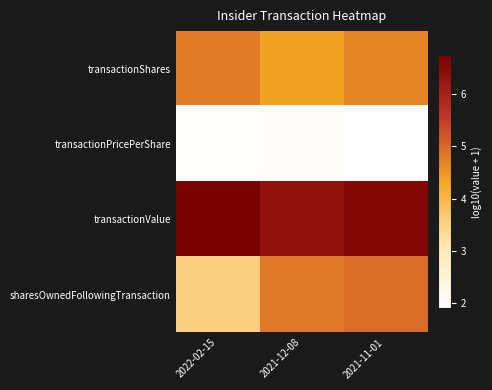

Reading right to left, transcribe all the data shown in this chart.

transactionShares: 2021-11-01=4.7	2021-12-08=4.4	2022-02-15=4.8
transactionPricePerShare: 2021-11-01=1.9	2021-12-08=2.0	2022-02-15=2.0
transactionValue: 2021-11-01=6.6	2021-12-08=6.3	2022-02-15=6.7
sharesOwnedFollowingTransaction: 2021-11-01=4.9	2021-12-08=4.8	2022-02-15=3.5